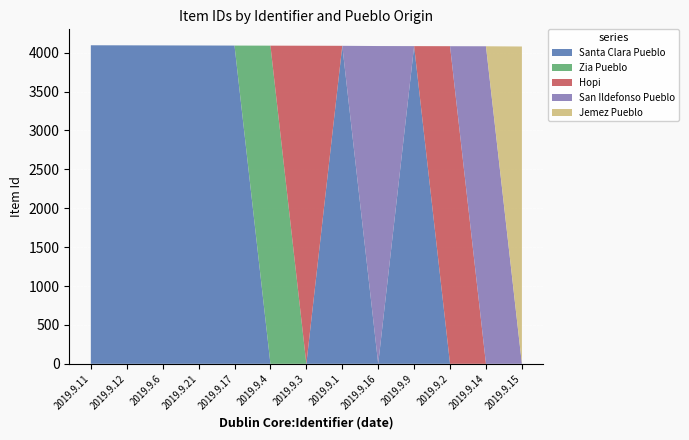

Reading left to right, extract all data points from this chart.

Santa Clara Pueblo: 2019.9.11=4096	2019.9.12=4095	2019.9.6=4094	2019.9.21=4093	2019.9.17=4092	2019.9.4=0	2019.9.3=0	2019.9.1=4089	2019.9.16=0	2019.9.9=4085	2019.9.2=0	2019.9.14=0	2019.9.15=0
Zia Pueblo: 2019.9.11=0	2019.9.12=0	2019.9.6=0	2019.9.21=0	2019.9.17=0	2019.9.4=4091	2019.9.3=0	2019.9.1=0	2019.9.16=0	2019.9.9=0	2019.9.2=0	2019.9.14=0	2019.9.15=0
Hopi: 2019.9.11=0	2019.9.12=0	2019.9.6=0	2019.9.21=0	2019.9.17=0	2019.9.4=0	2019.9.3=4090	2019.9.1=0	2019.9.16=0	2019.9.9=0	2019.9.2=4084	2019.9.14=0	2019.9.15=0
San Ildefonso Pueblo: 2019.9.11=0	2019.9.12=0	2019.9.6=0	2019.9.21=0	2019.9.17=0	2019.9.4=0	2019.9.3=0	2019.9.1=0	2019.9.16=4086	2019.9.9=0	2019.9.2=0	2019.9.14=4083	2019.9.15=0
Jemez Pueblo: 2019.9.11=0	2019.9.12=0	2019.9.6=0	2019.9.21=0	2019.9.17=0	2019.9.4=0	2019.9.3=0	2019.9.1=0	2019.9.16=0	2019.9.9=0	2019.9.2=0	2019.9.14=0	2019.9.15=4080